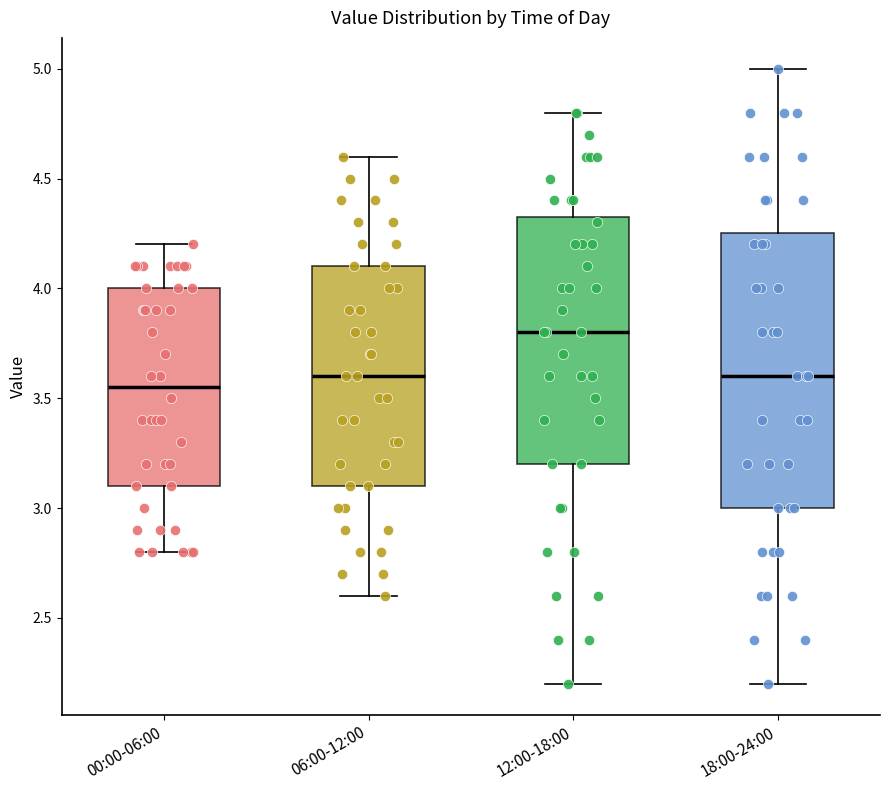

Comparing the boxes themselves (not the whiskers), which one is the tallest?

18:00-24:00